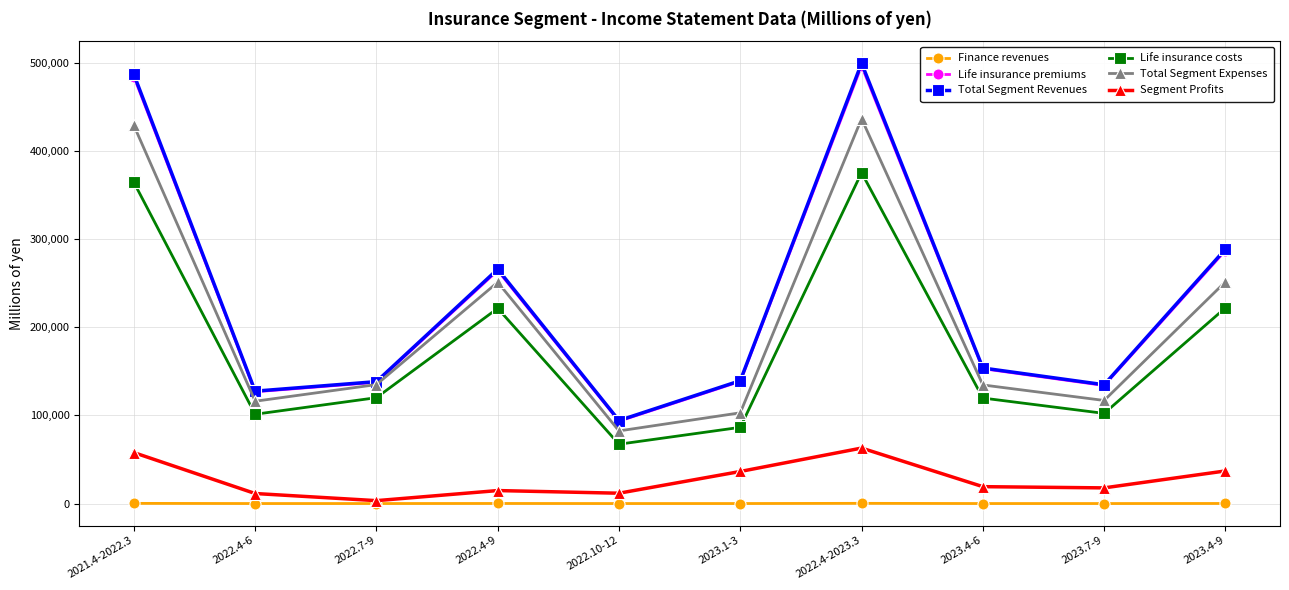

What value does the Segment Profits series have at 2023.1-3?

36427